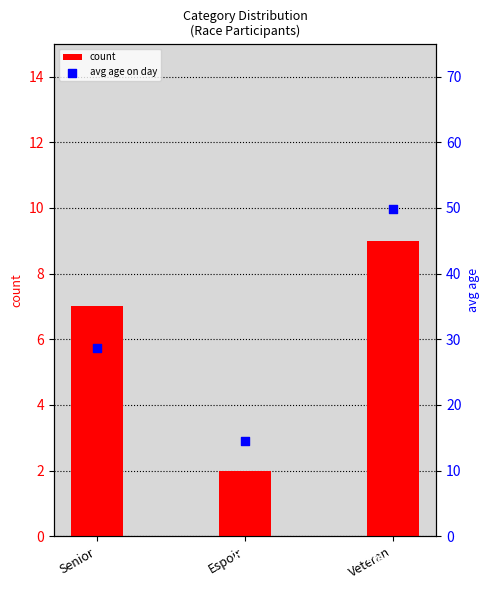

Which series contains the lowest Y value?

count